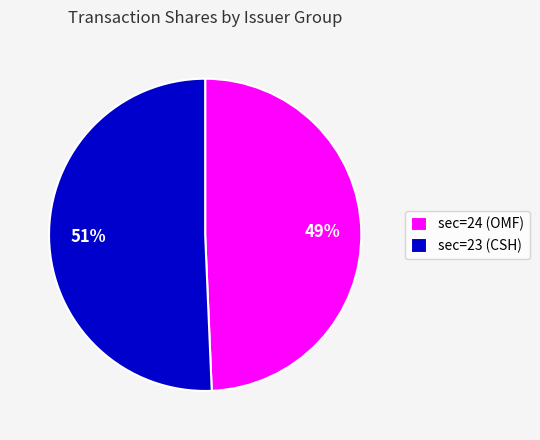

Does any single category account for the majority?

Yes